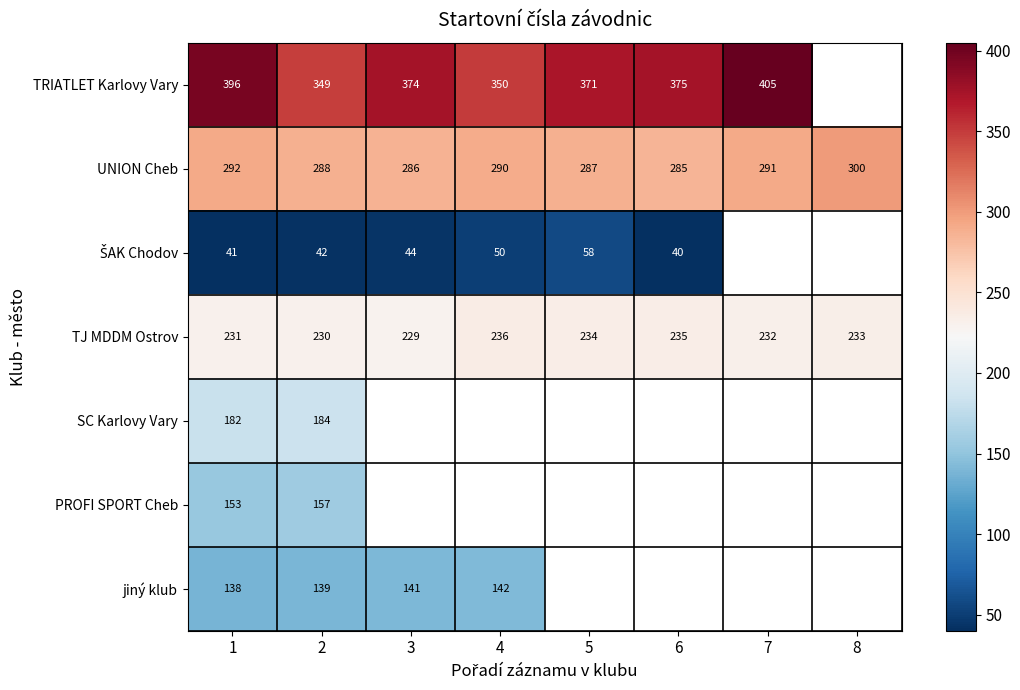

The value of TRIATLET Karlovy Vary at 2 is 167. True or false?

False